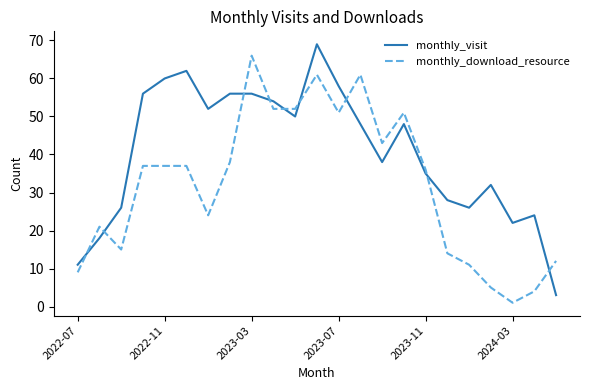

Which series has the largest range (max minus min)?

monthly_visit